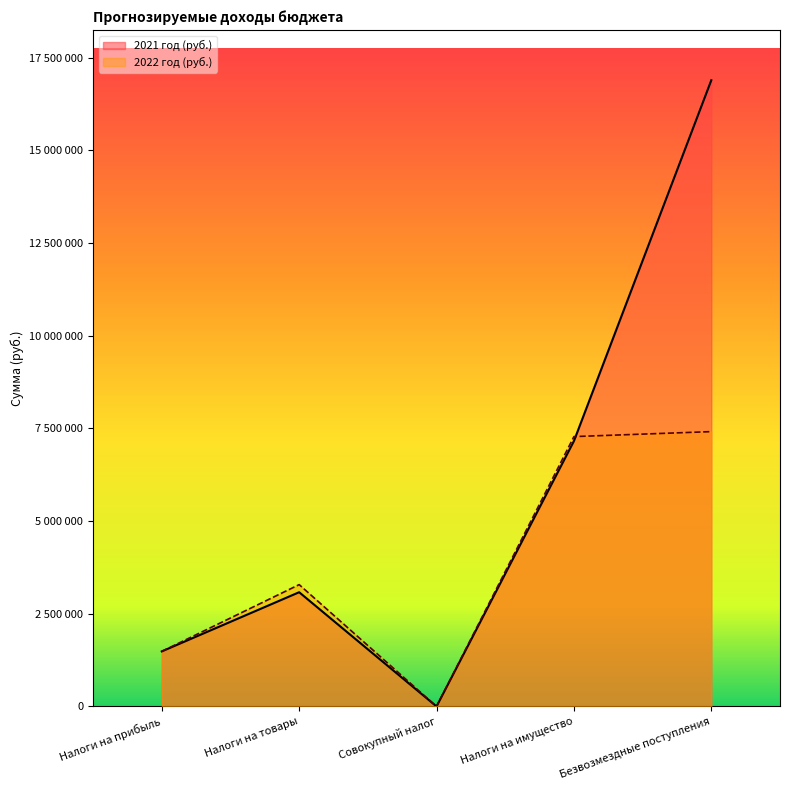

The value of 2021 год (руб.) at Совокупный налог is 1000. True or false?

True